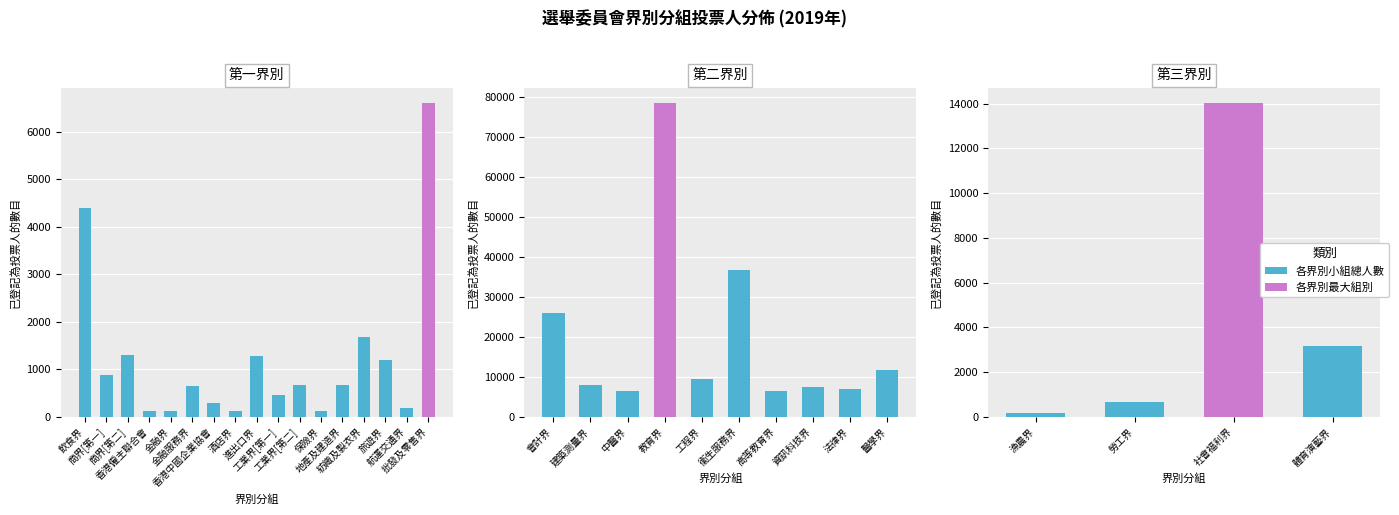

Are the bars grouped side by side (vs. stacked)?

No